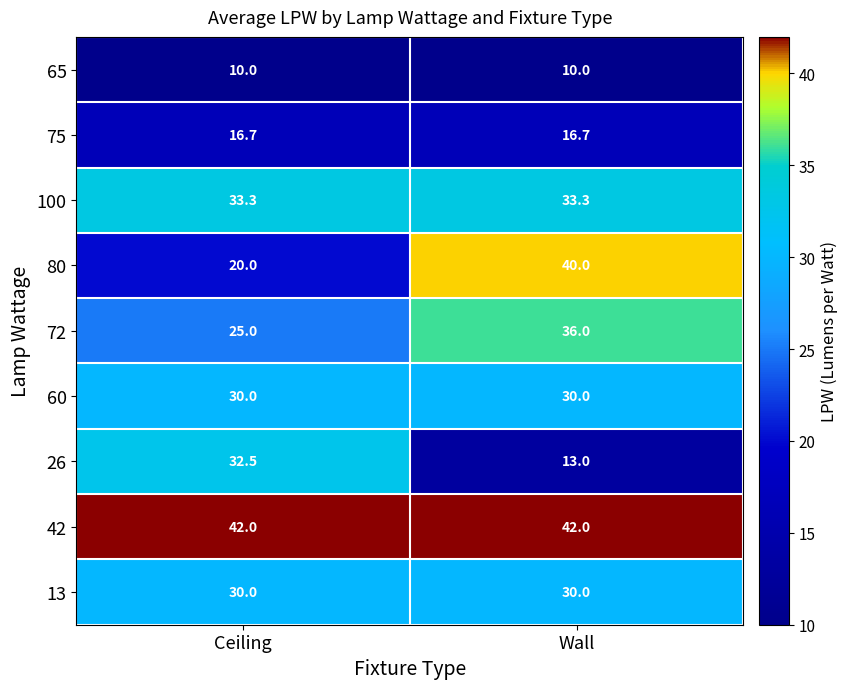

Is it true that 72 equals 25.0 at Ceiling?

True